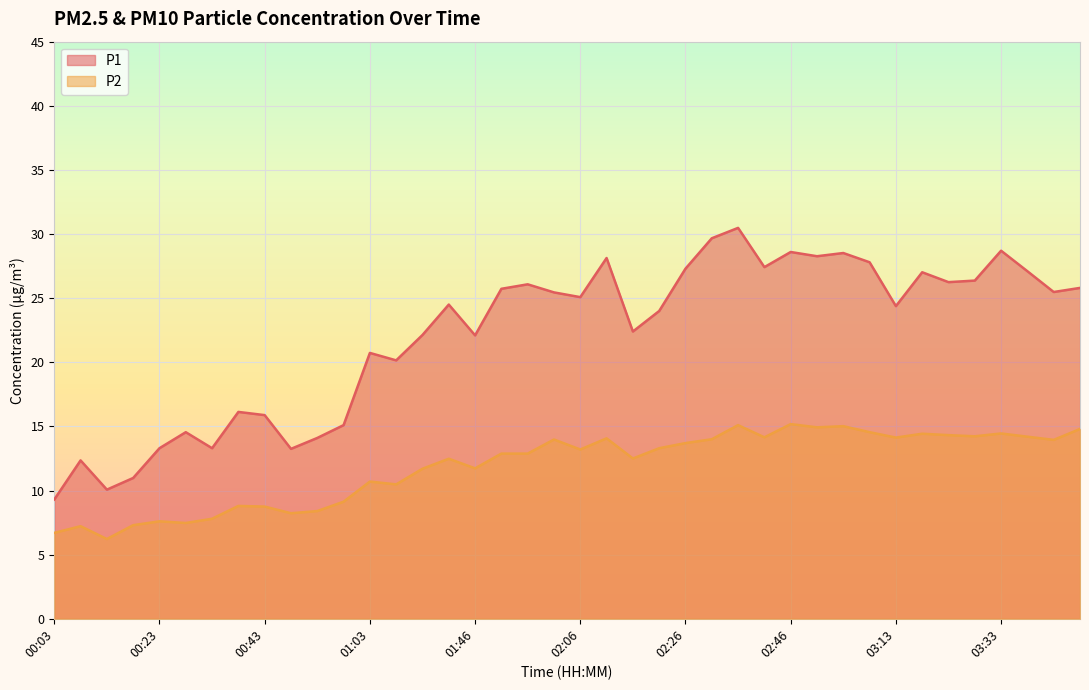

What is the smallest value displayed?

6.2